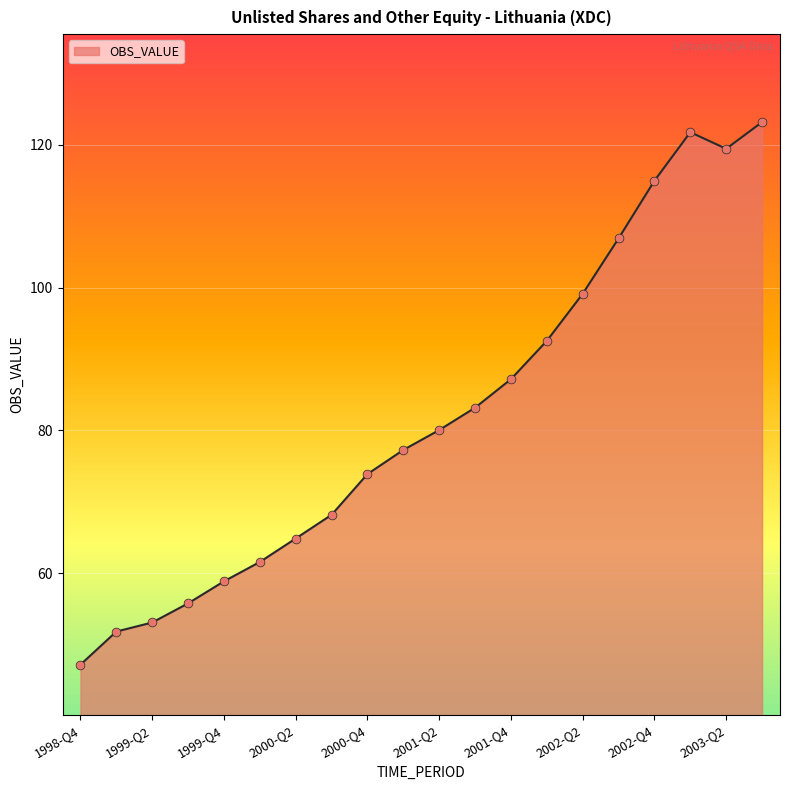

What is the maximum value shown in the chart?

123.2